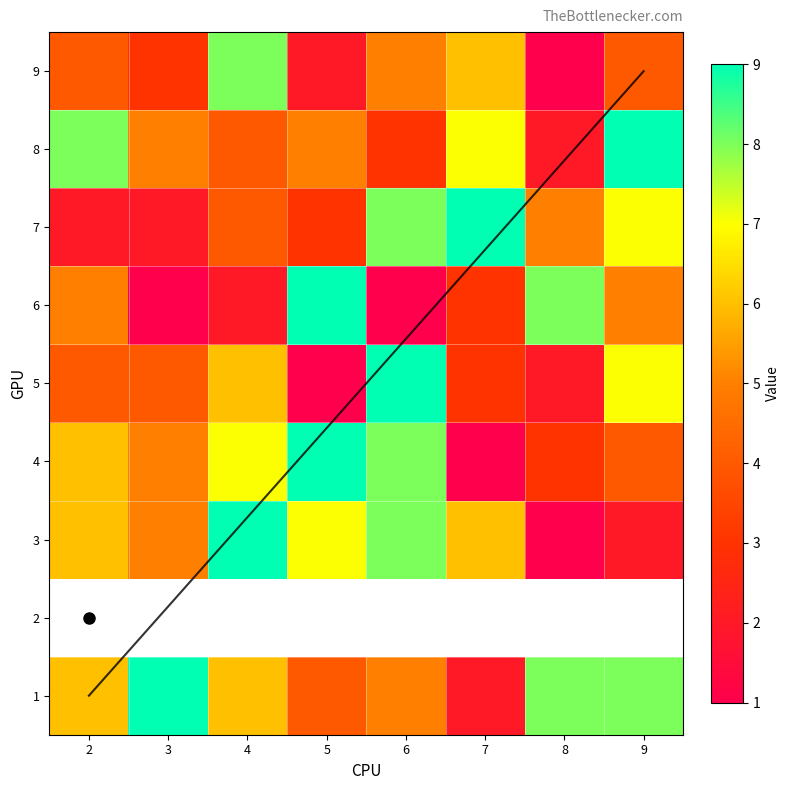

Count the 5 values in the range 3 to 9.

6